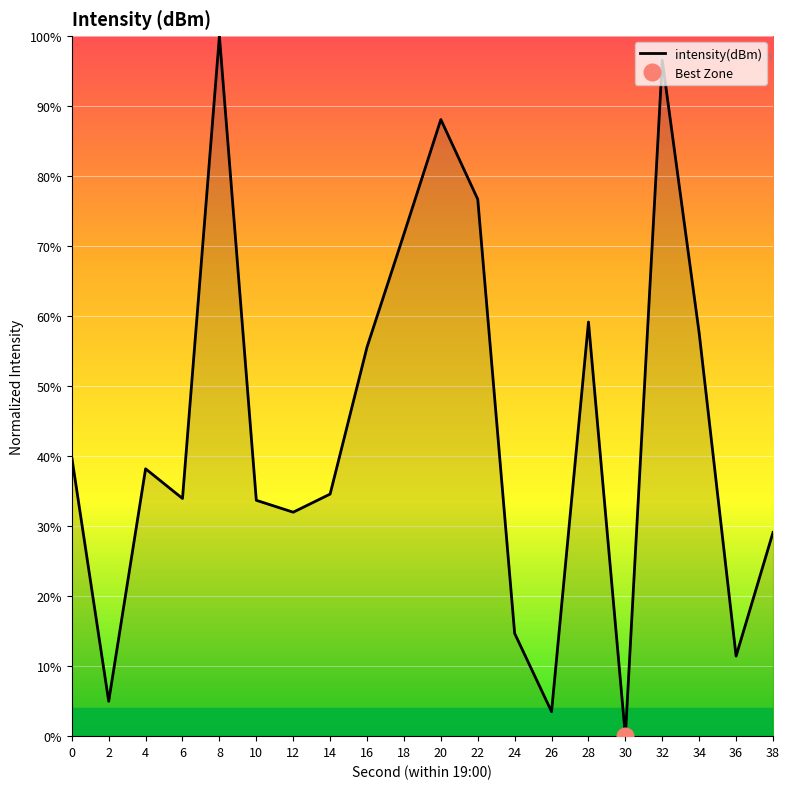

What is the value of the 8th point from the left?

34.6